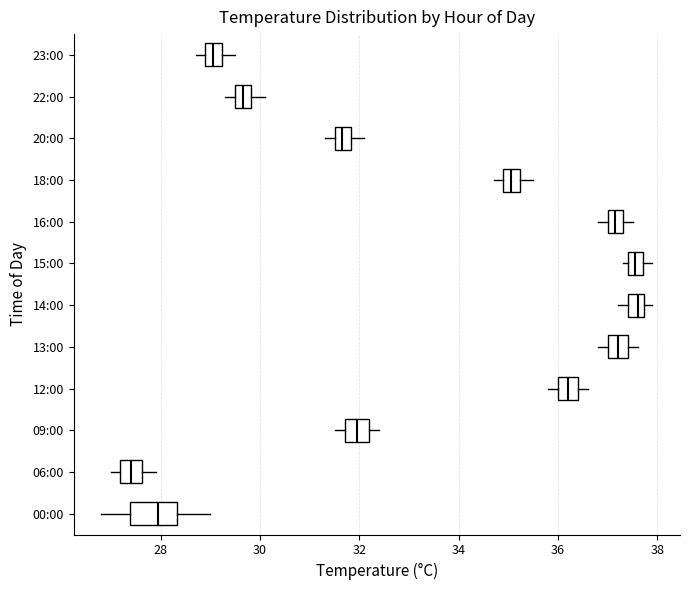

Where is the left edge of the box for 20:00 on the x-axis? The values are not printed on the chart, so give them approximately, as read against the axis.

31.6